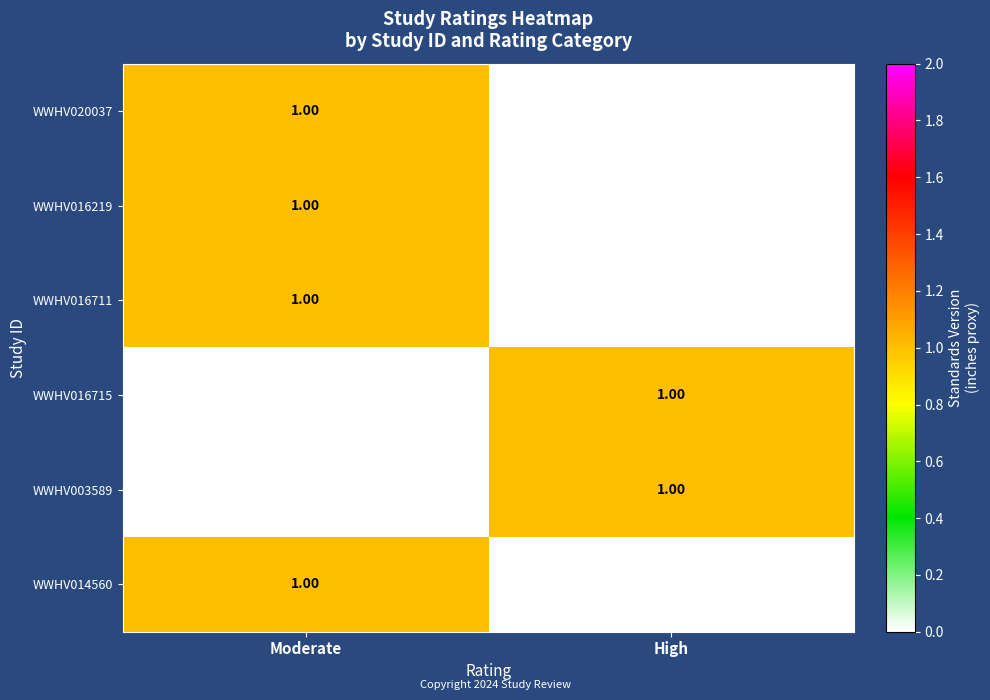

Count the number of categories in the chart.

2